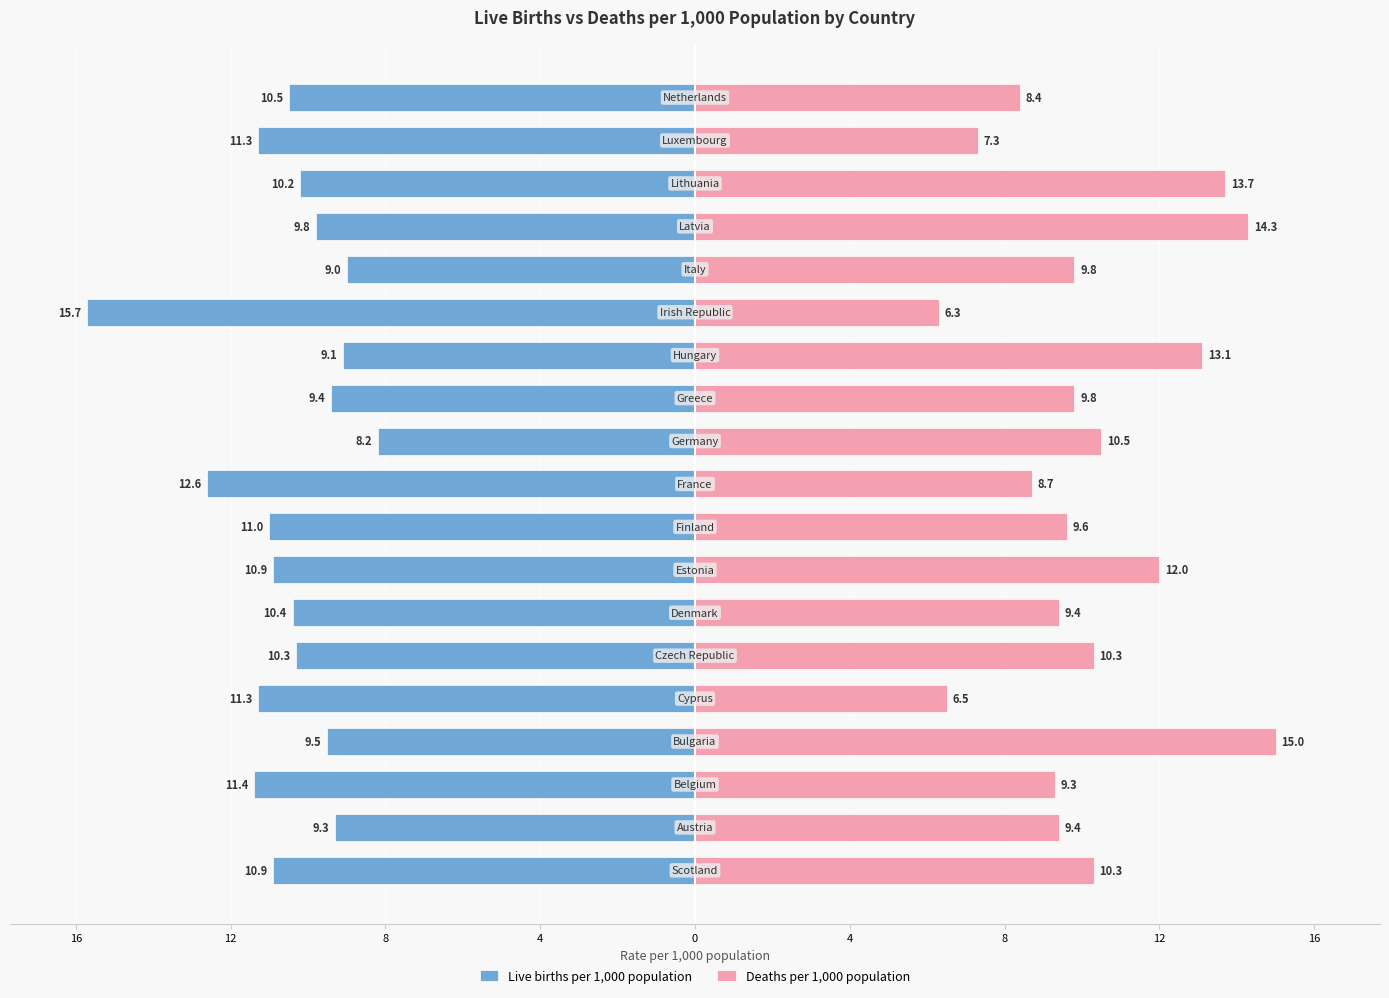

How many bars are there in each group?

2